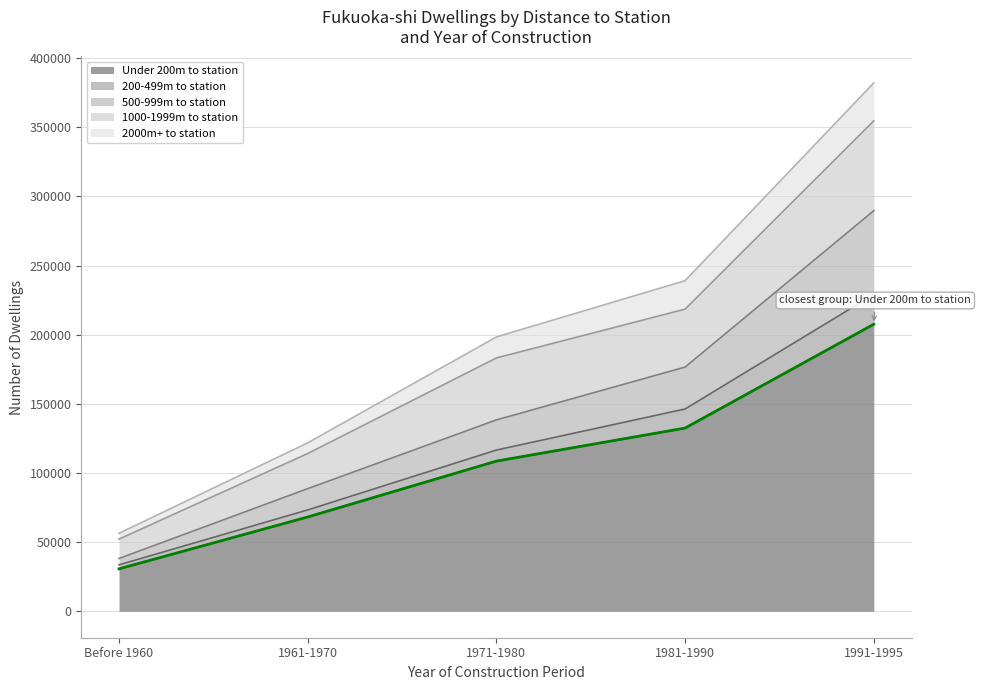

Which category has the highest value in the 1000-1999m to station series?

1991-1995